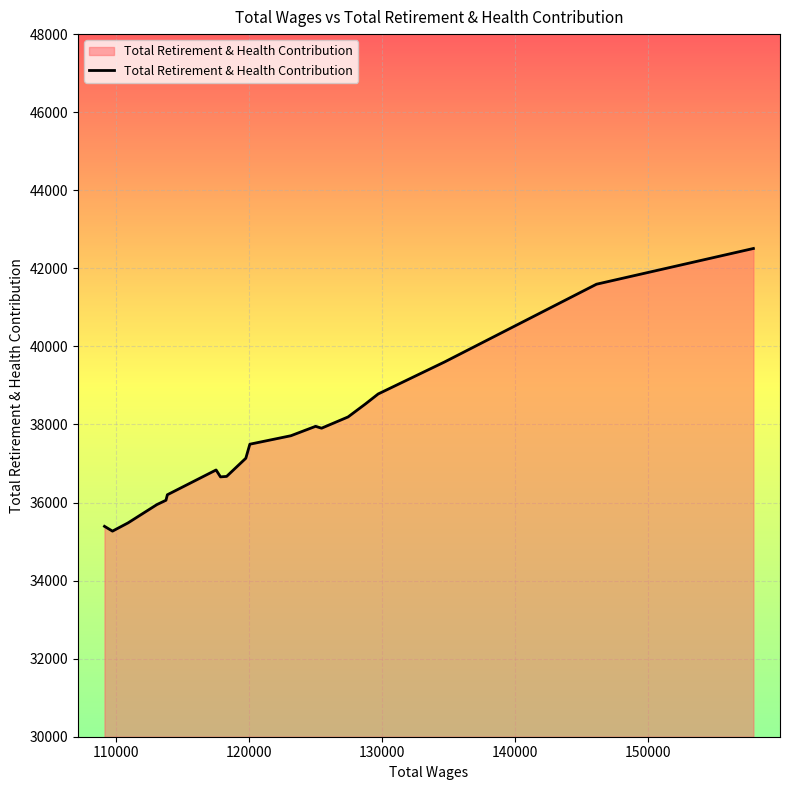

How many lines are shown in the chart?

1